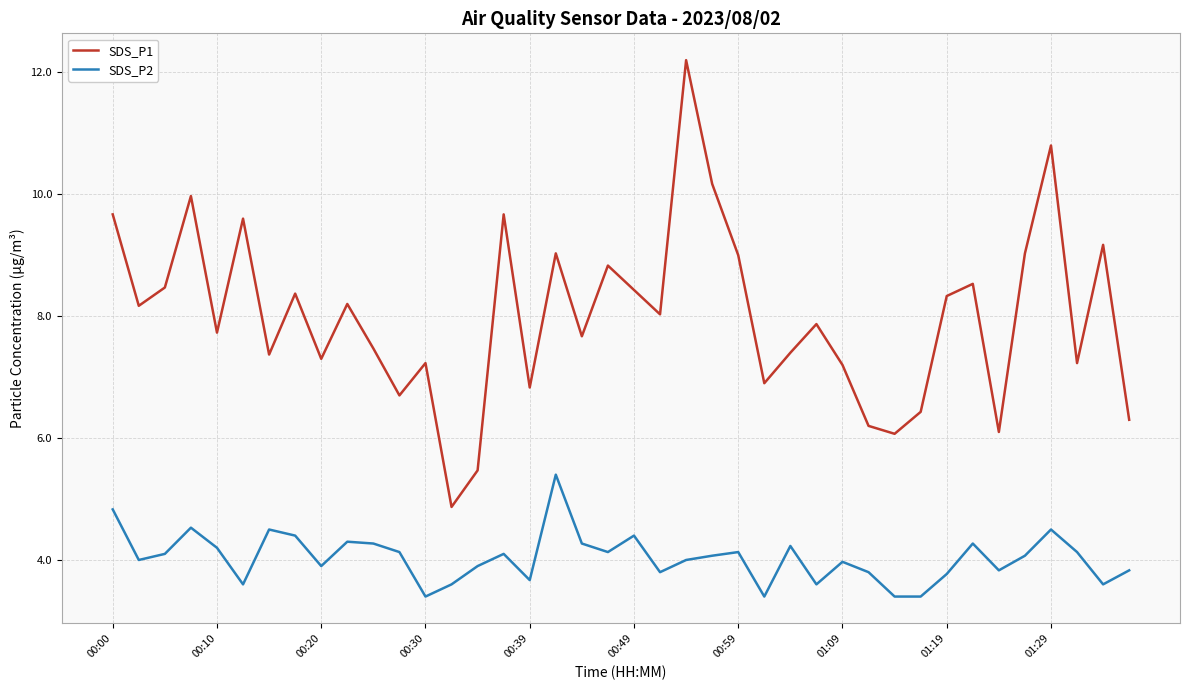

What is the maximum value for SDS_P2?

5.4